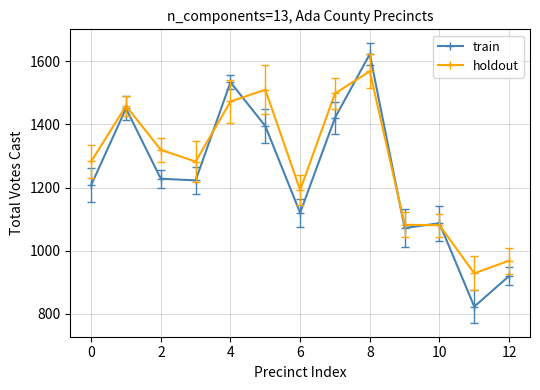

Which series has the largest total across all categories?

holdout